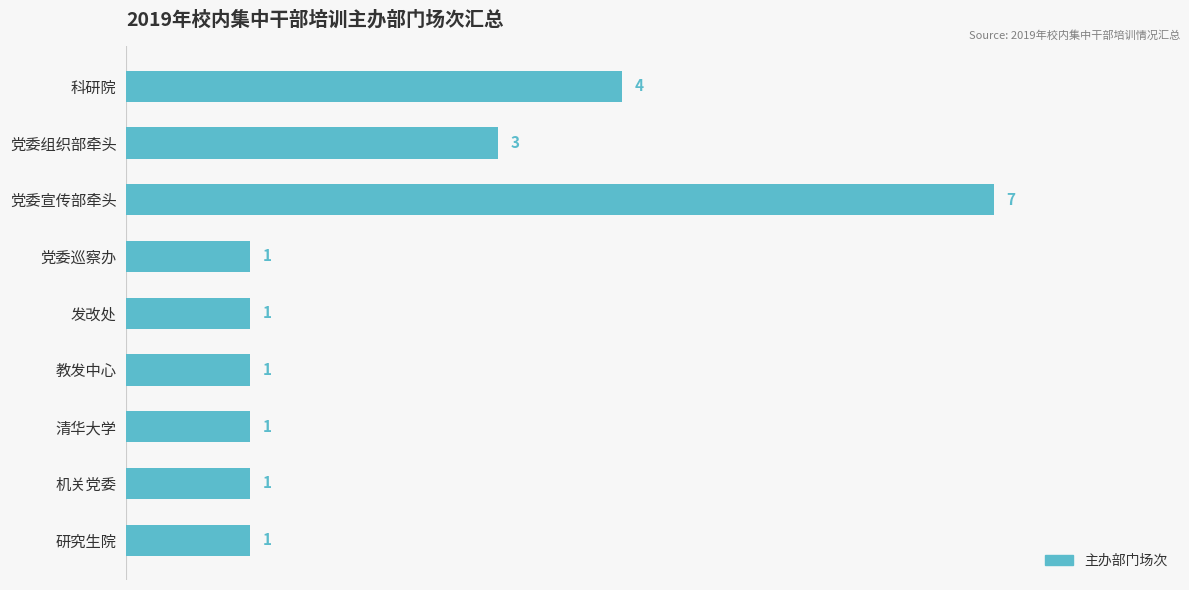

Reading top to bottom, transcribe all the data shown in this chart.

4	3	7	1	1	1	1	1	1